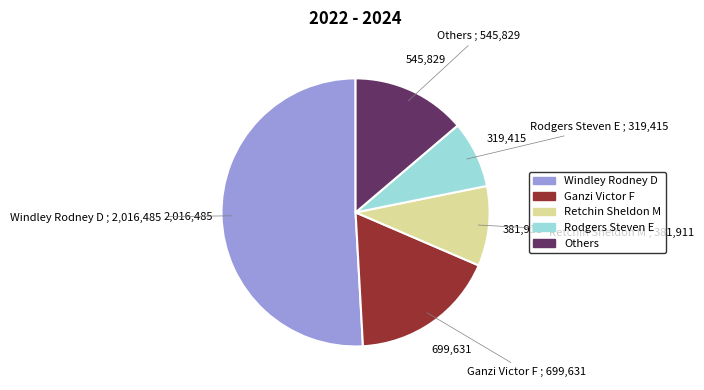

What is the ratio of the value at Ganzi Victor F to the value at Retchin Sheldon M?

1.8